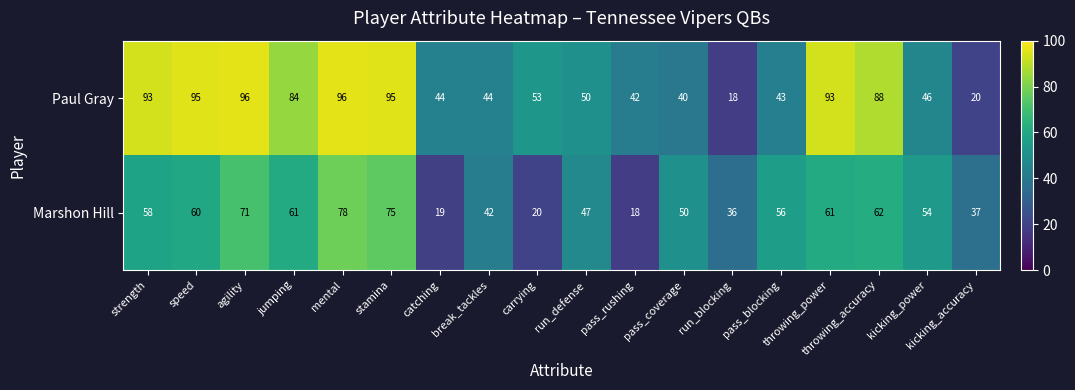

What is the maximum value shown in the chart?

96